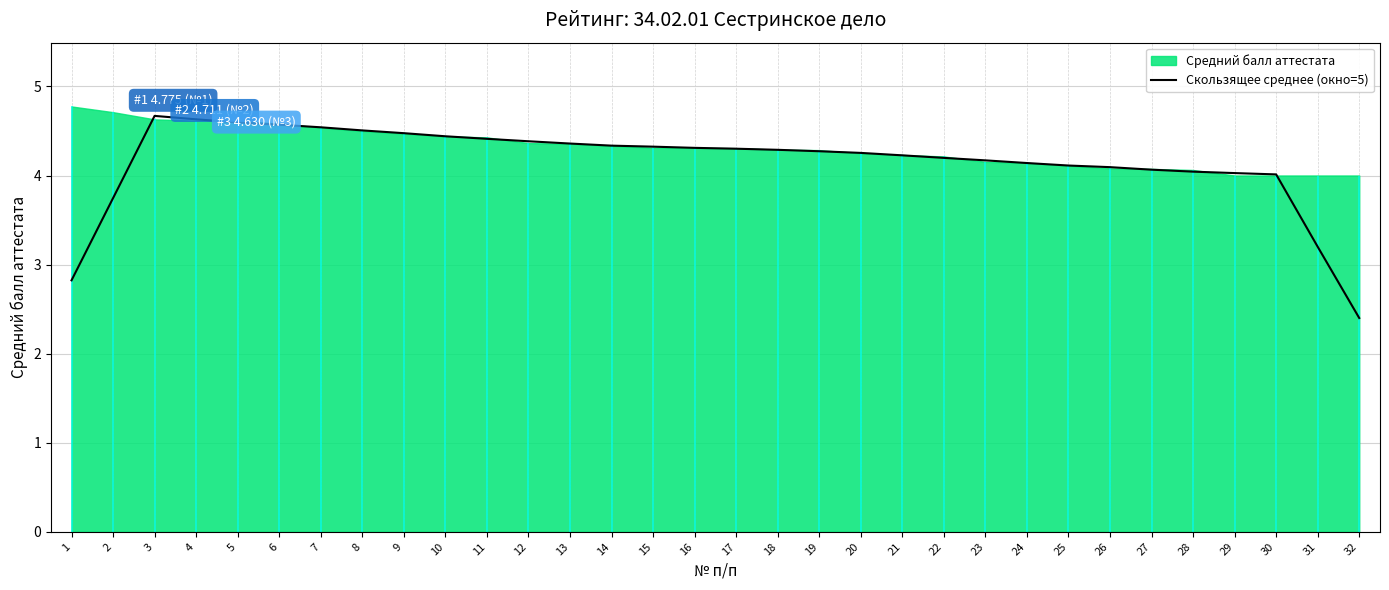

List the labels in order of value, smallest first.

32, 1, 31, 2, 30, 29, 28, 27, 26, 25, 24, 23, 22, 21, 20, 19, 18, 17, 16, 15, 14, 13, 12, 11, 10, 9, 8, 7, 6, 5, 4, 3